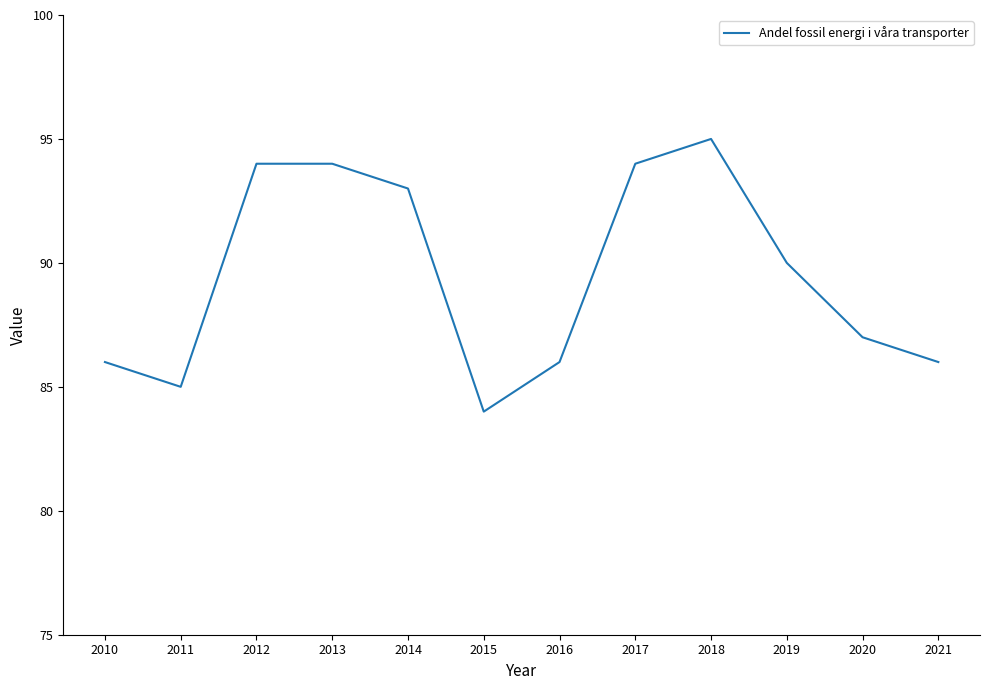

What is the change in value from 2018 to 2020?

-8